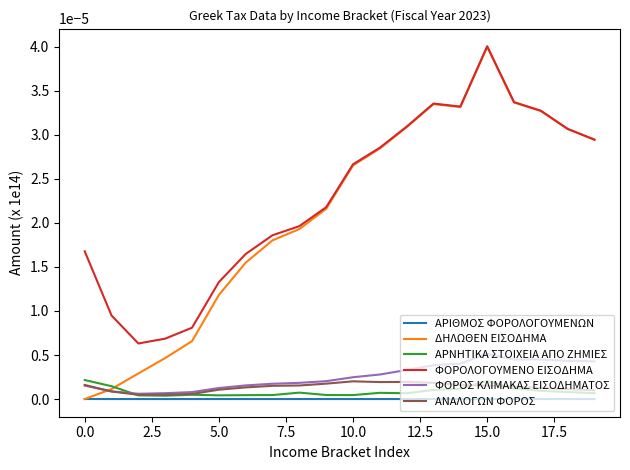

In ΔΗΛΩΘΕΝ ΕΙΣΟΔΗΜΑ, how many points are lower than both neighbors (excluding endpoints)?

1